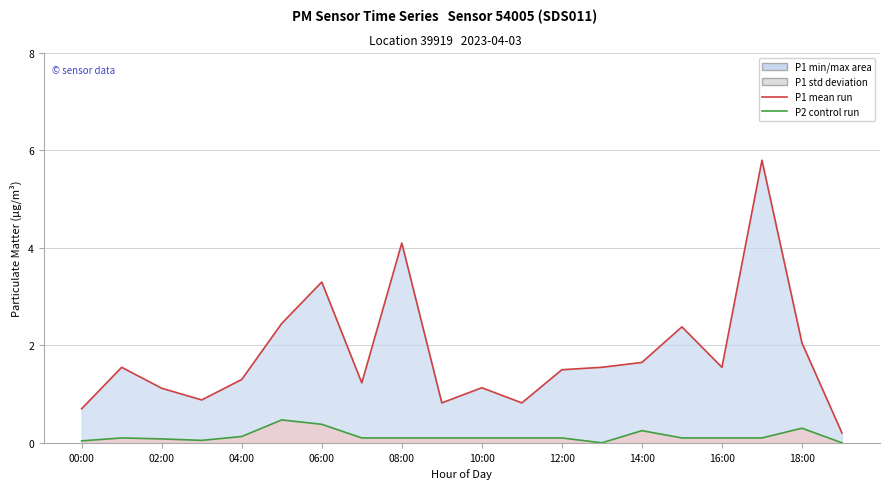

What position from the right is 12:00?

8